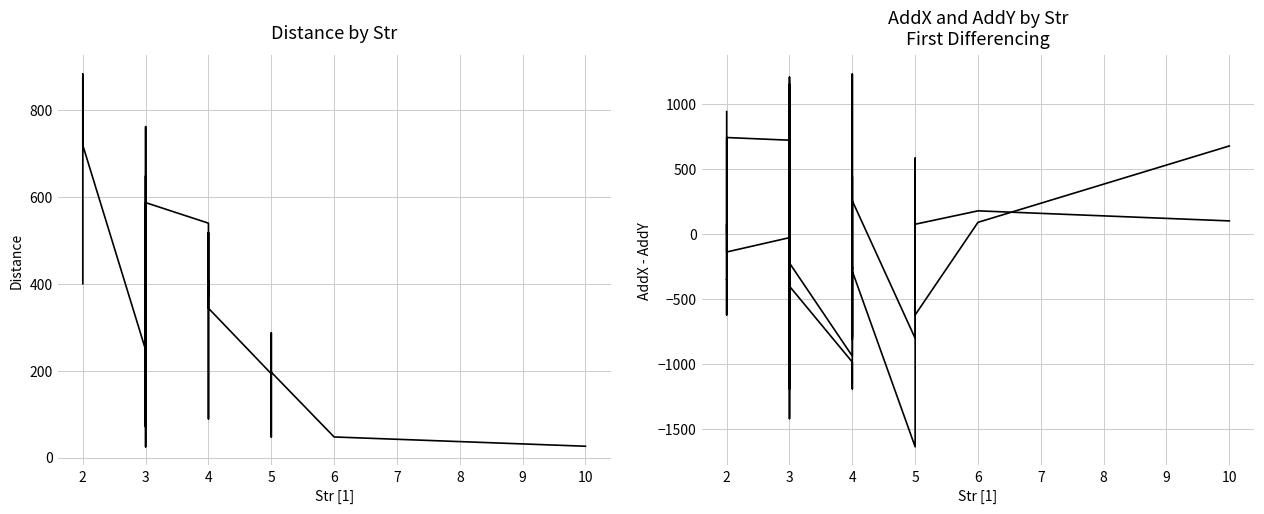

True or false: AddX and Distance cross at least once.

True